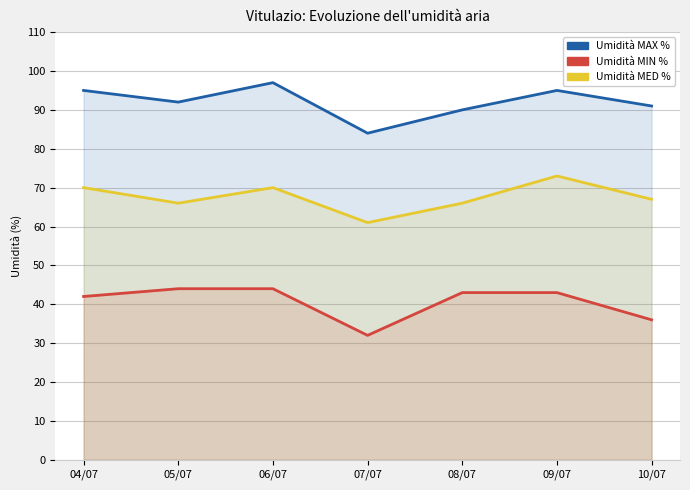

Reading left to right, extract all data points from this chart.

Umidità MAX %: 95	92	97	84	90	95	91
Umidità MIN %: 42	44	44	32	43	43	36
Umidità MED %: 70	66	70	61	66	73	67